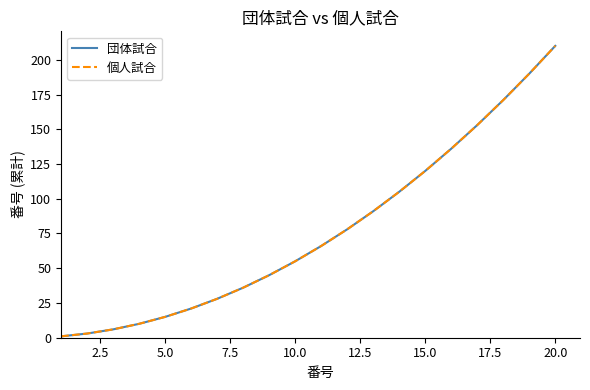

What is the value of the 個人試合 point at the 6th from the left?

21